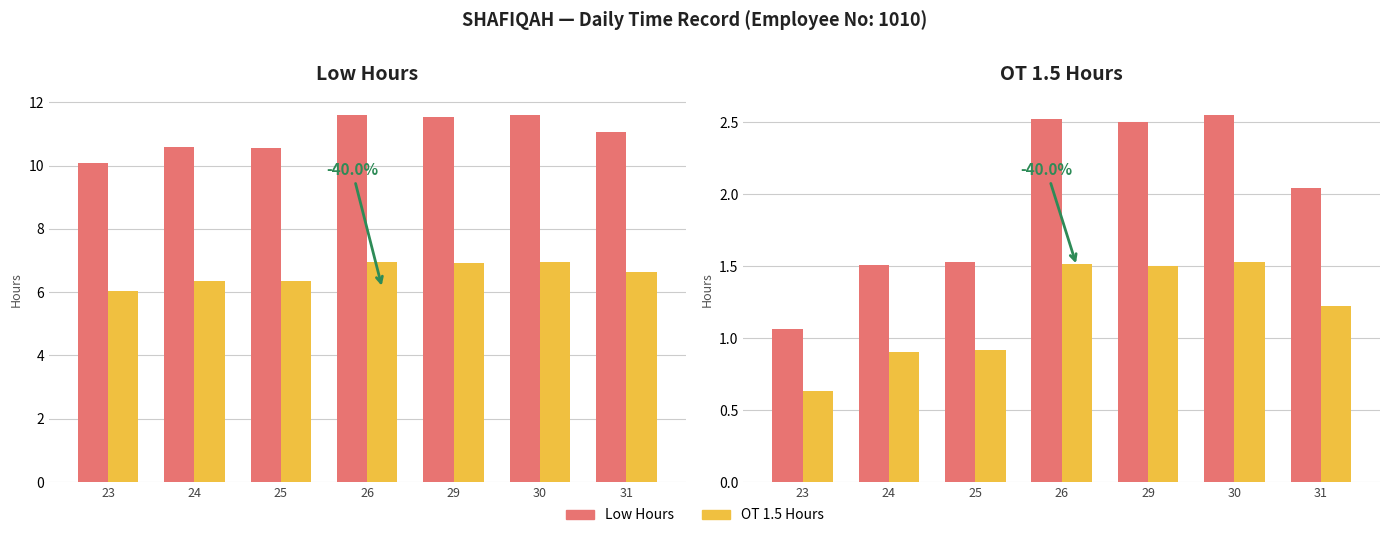

Reading right to left, extract all data points from this chart.

Low: 2.0	2.5	2.5	2.5	1.5	1.5	1.1
OT 1.5: 1.2	1.5	1.5	1.5	0.9	0.9	0.6